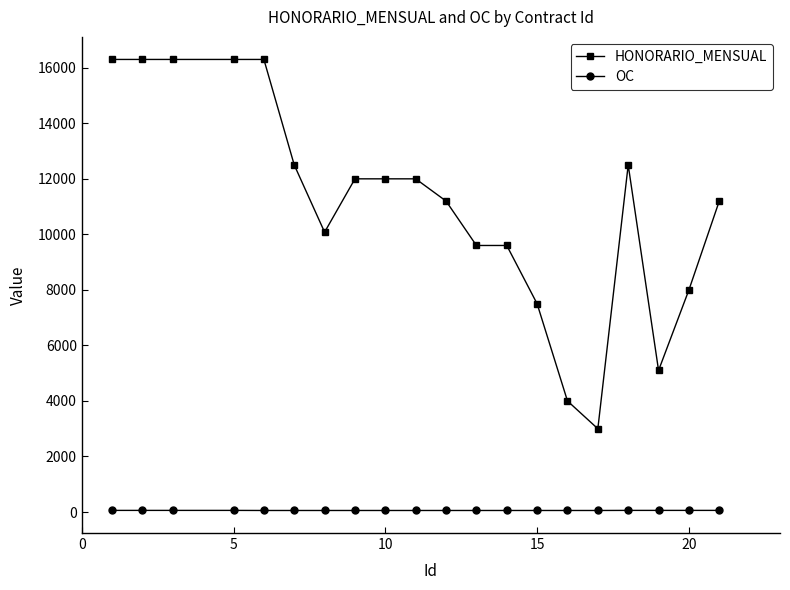

How many categories are shown in the chart?

20